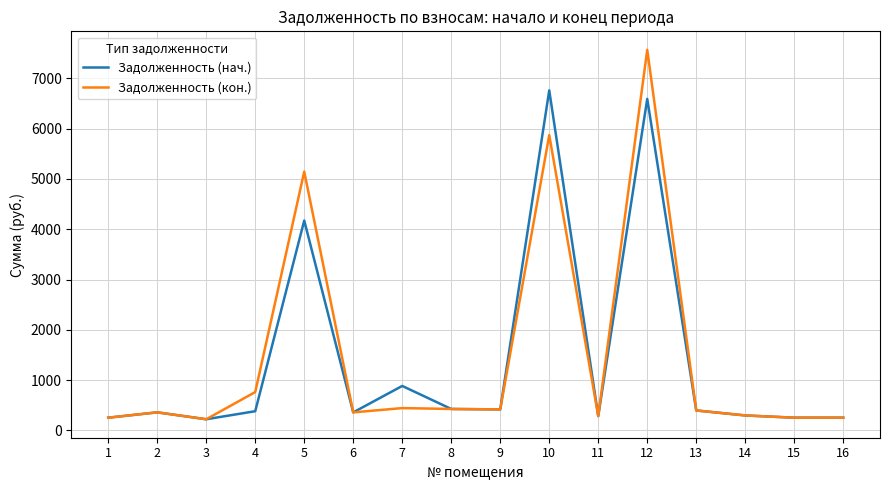

At which category is the sum across all series the highest?

12